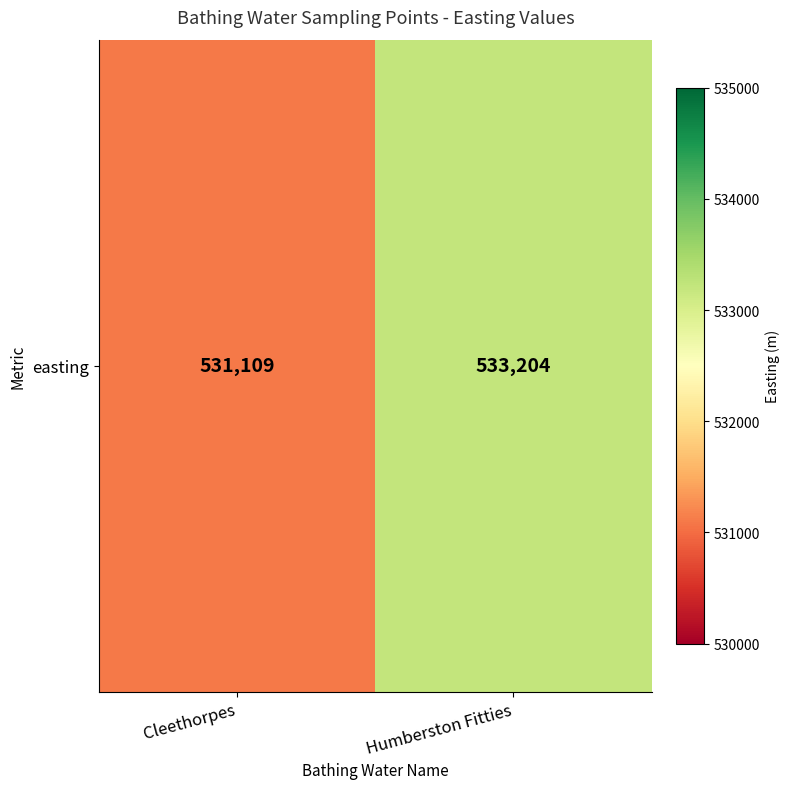

Rank the categories by value from highest to lowest.

Humberston Fitties, Cleethorpes